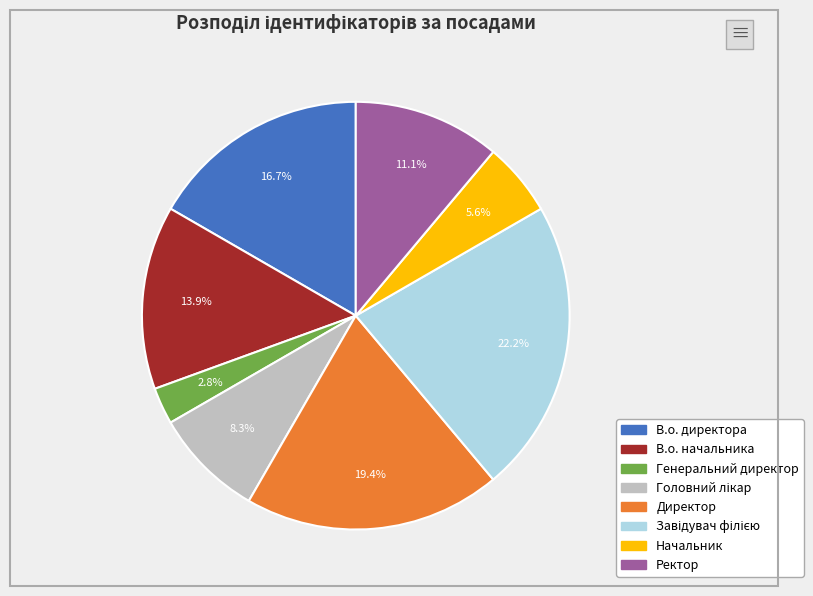

Combined, do Директор and Генеральний директор account for over 50%?

No